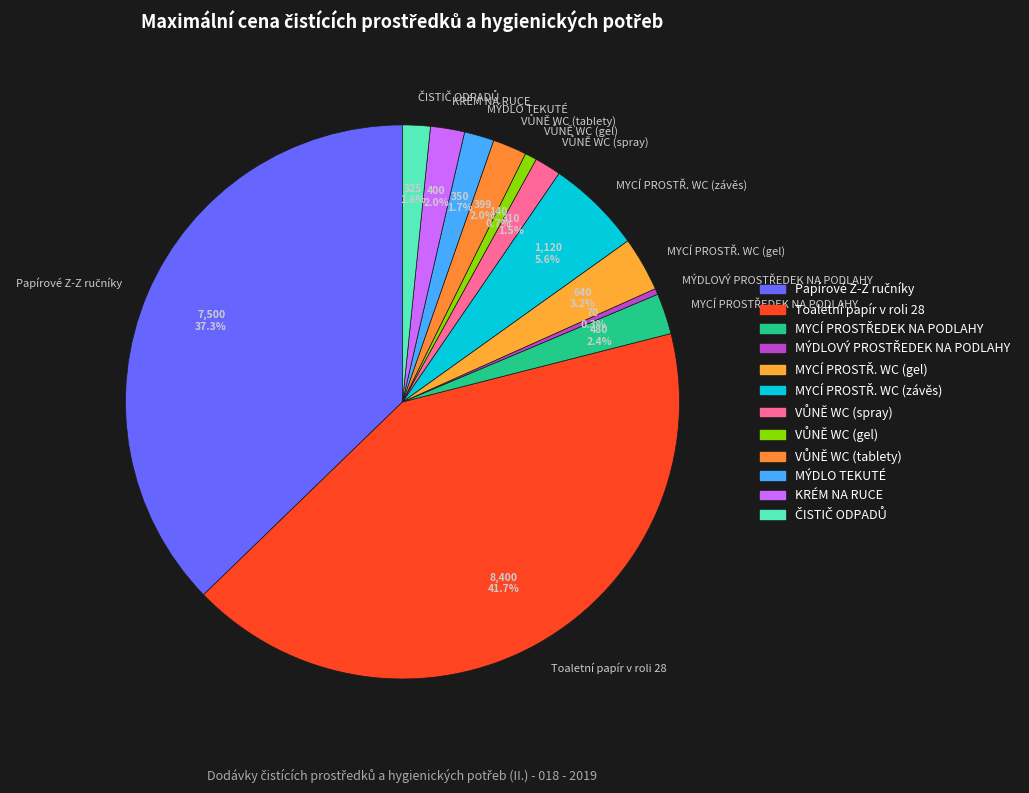

Which slice is the largest?

Toaletní papír v roli 28